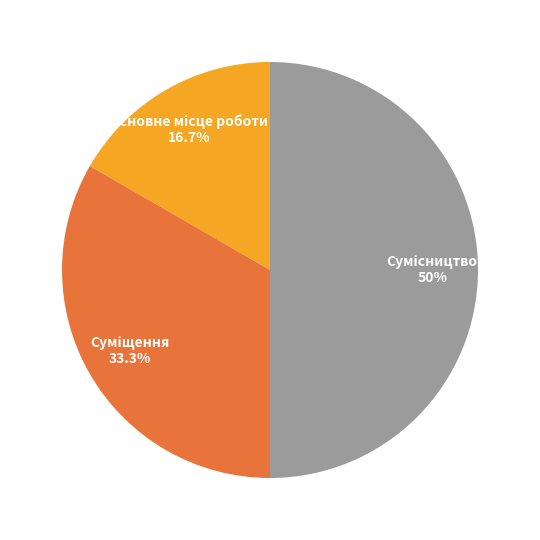

Does Основне місце роботи account for over 50% of the chart?

No